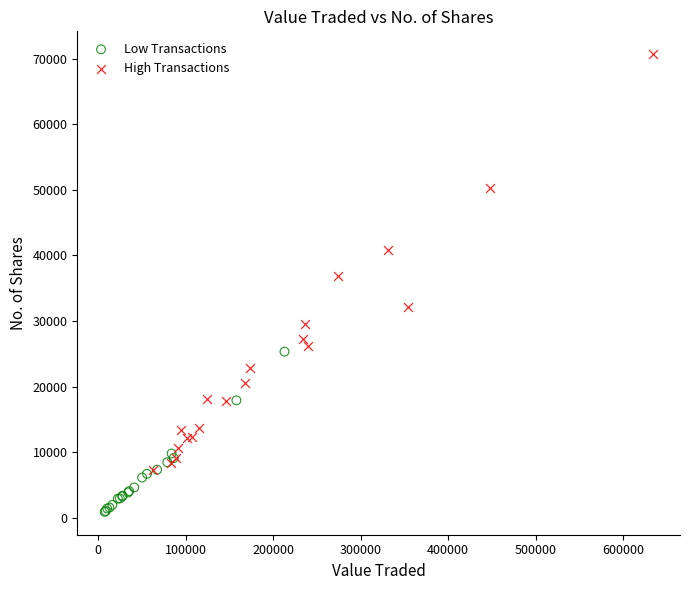

Which series contains the lowest Y value?

Low Transactions